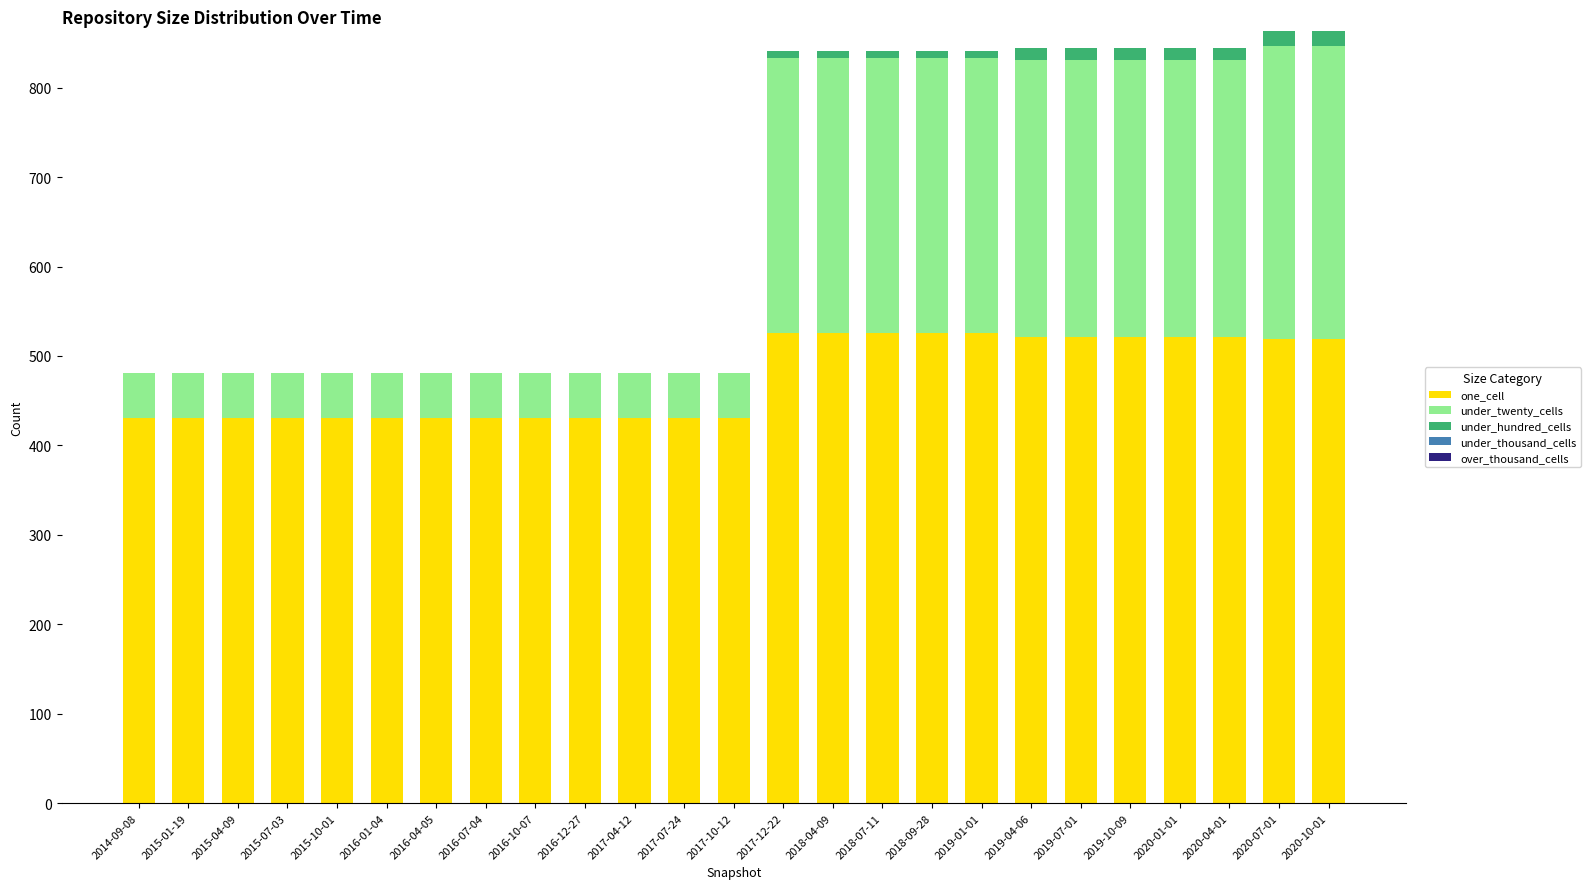

The value of one_cell at 2019-01-01 is 916. True or false?

False